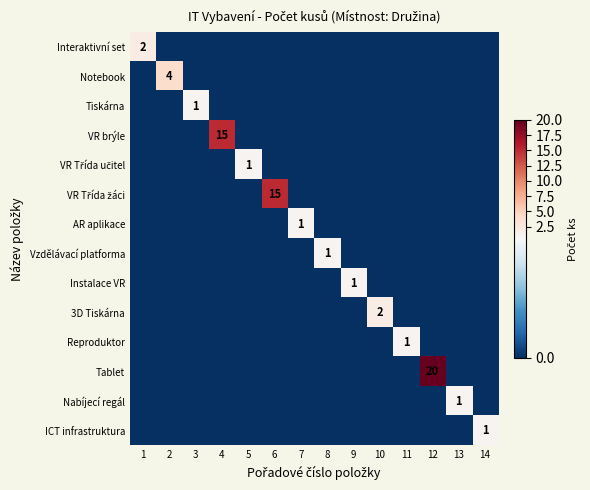

Which category has the highest value across all series?

12